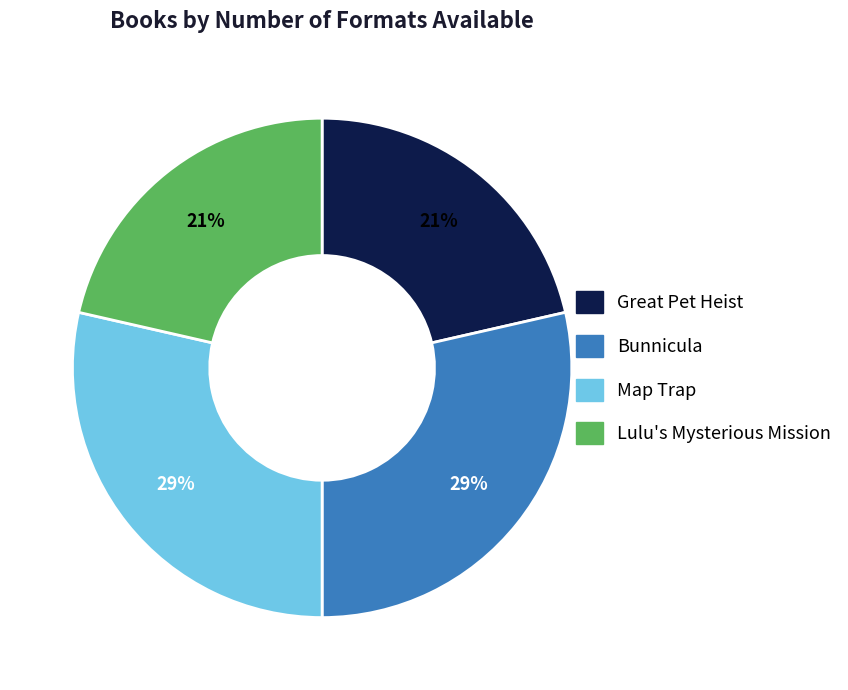

Does Lulu's Mysterious Mission account for over 50% of the chart?

No